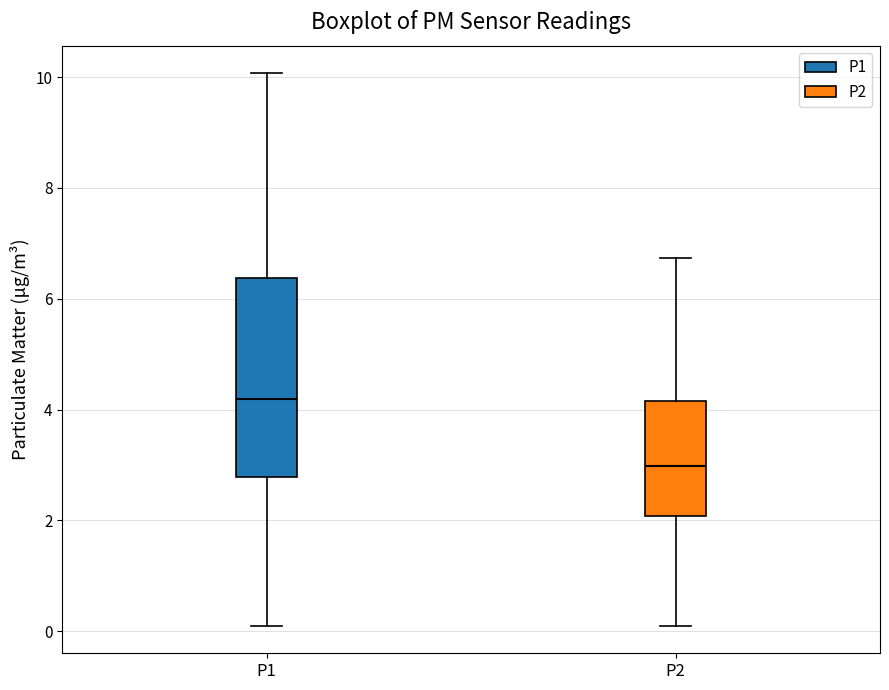

Comparing the boxes themselves (not the whiskers), which one is the tallest?

P1